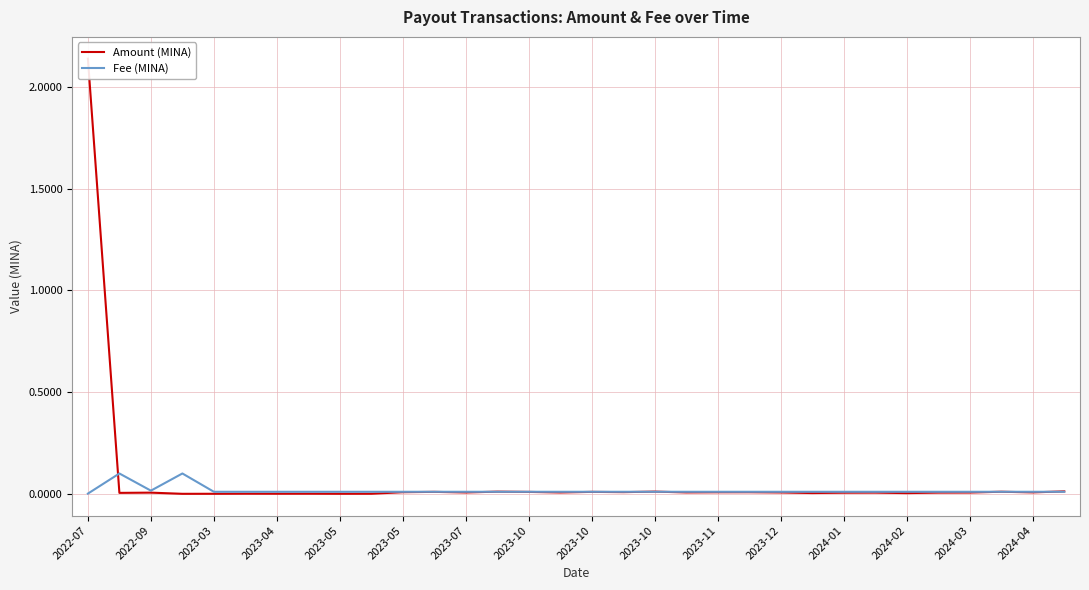

Which series has the largest total across all categories?

Amount (MINA)